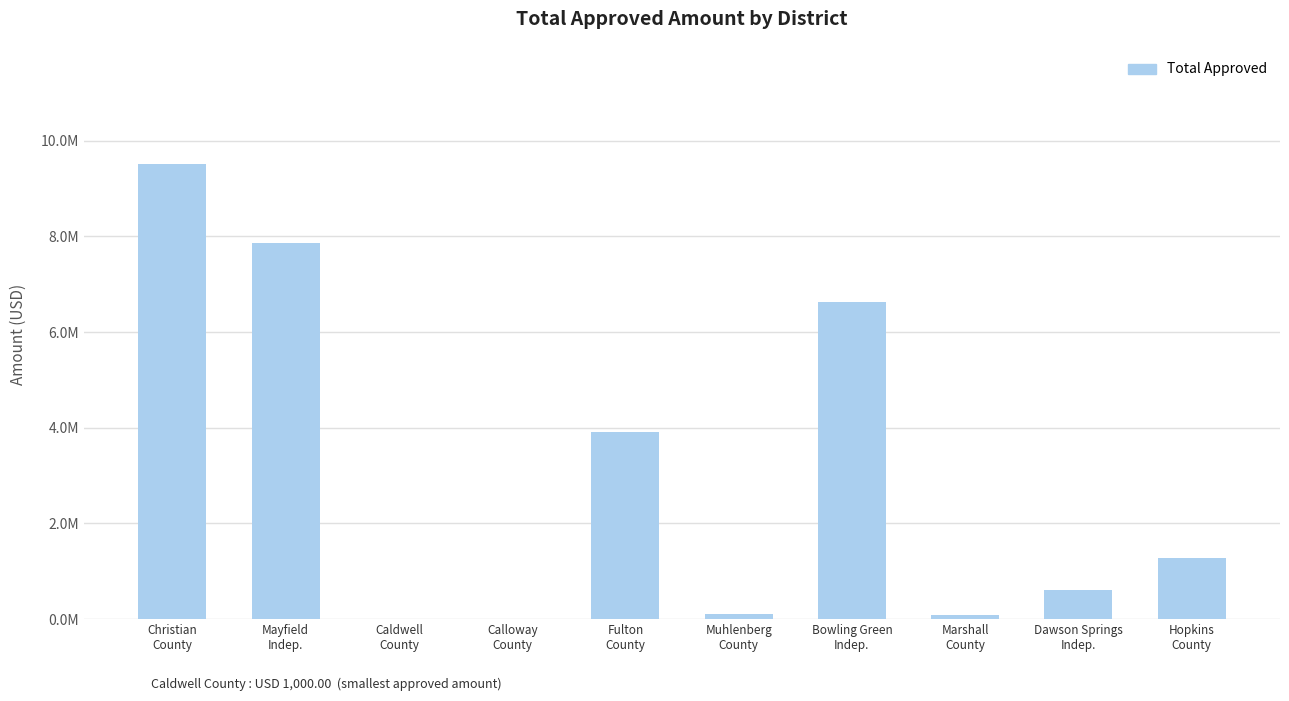

What is the greatest value displayed?

9.5